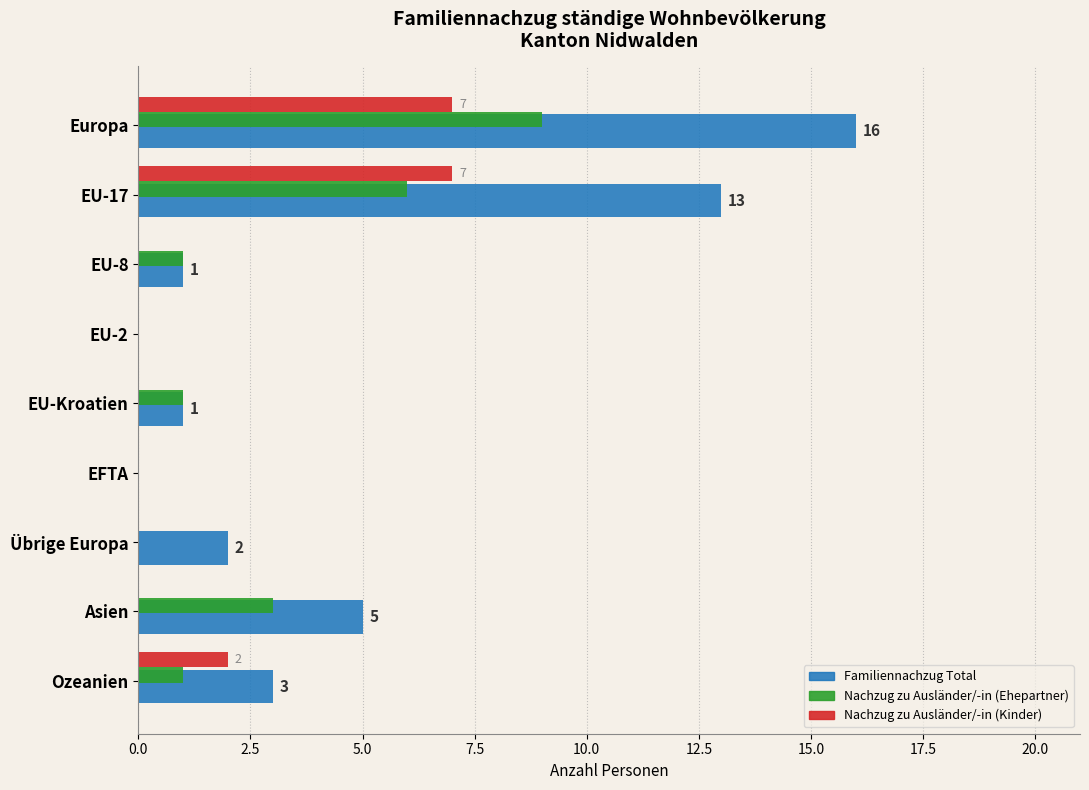

At which category is the sum across all series the highest?

Europa